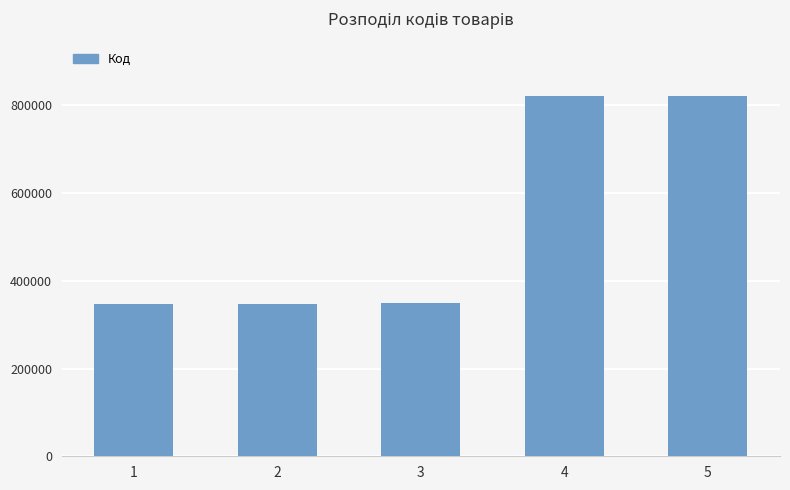

What is the average value?

537214